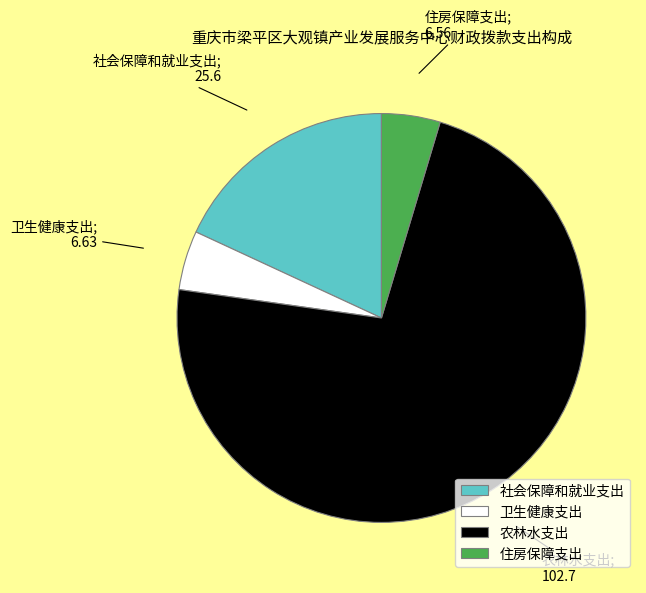

Count the number of slices in the pie.

4